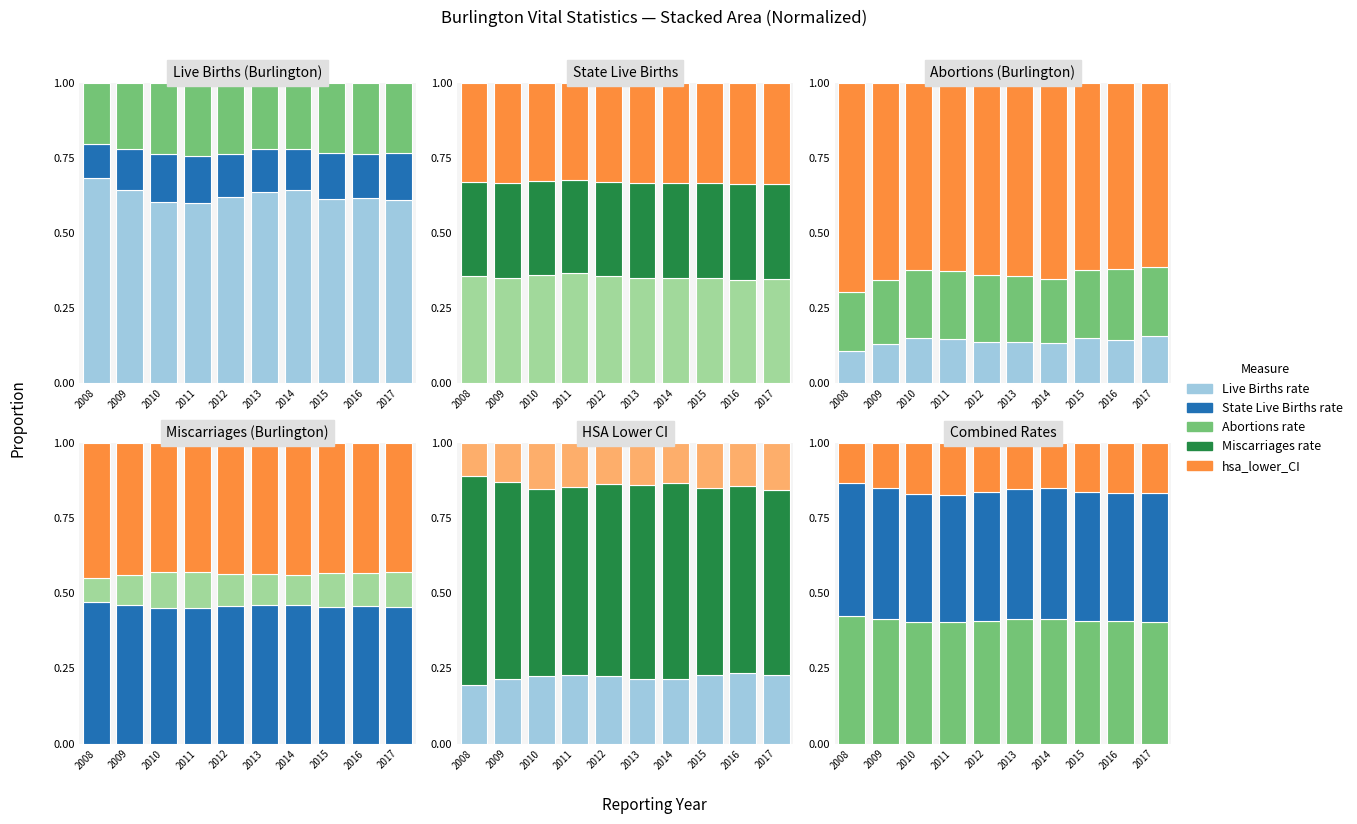

What is the value of the Abortions rate bar at the 5th from the left?

0.1